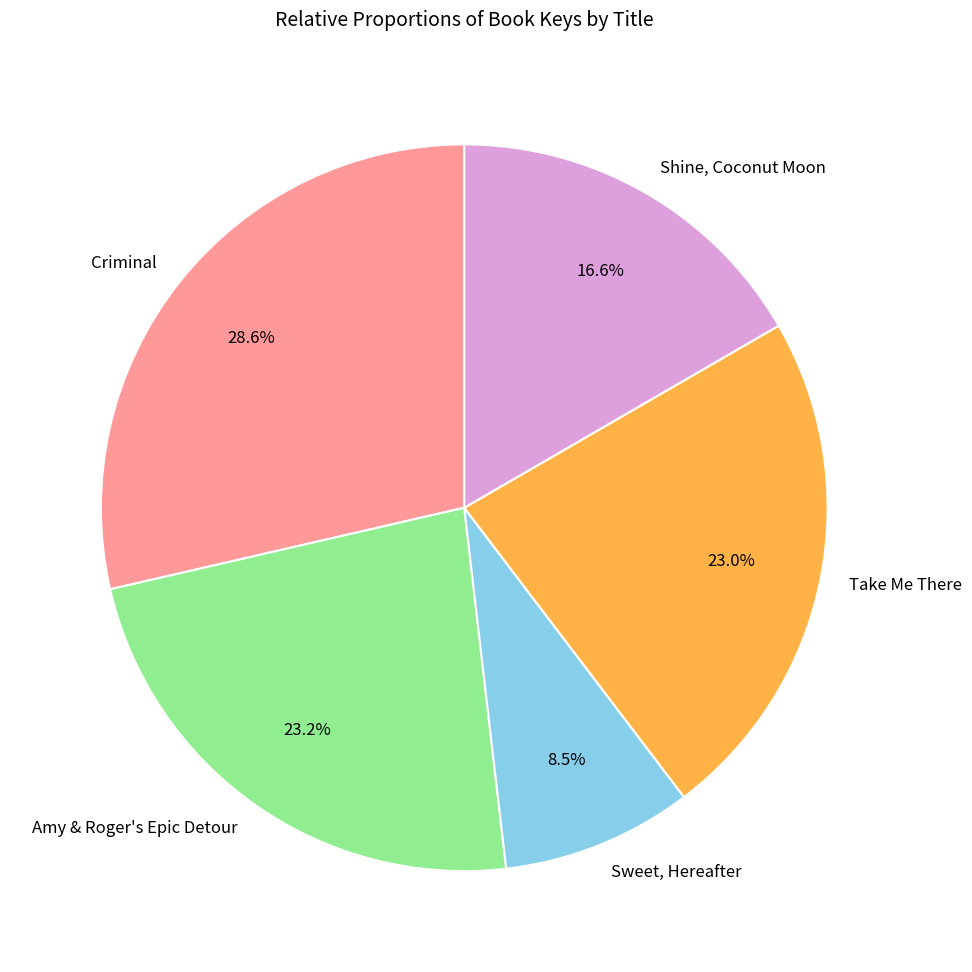

What is the largest slice in the pie chart?

Criminal